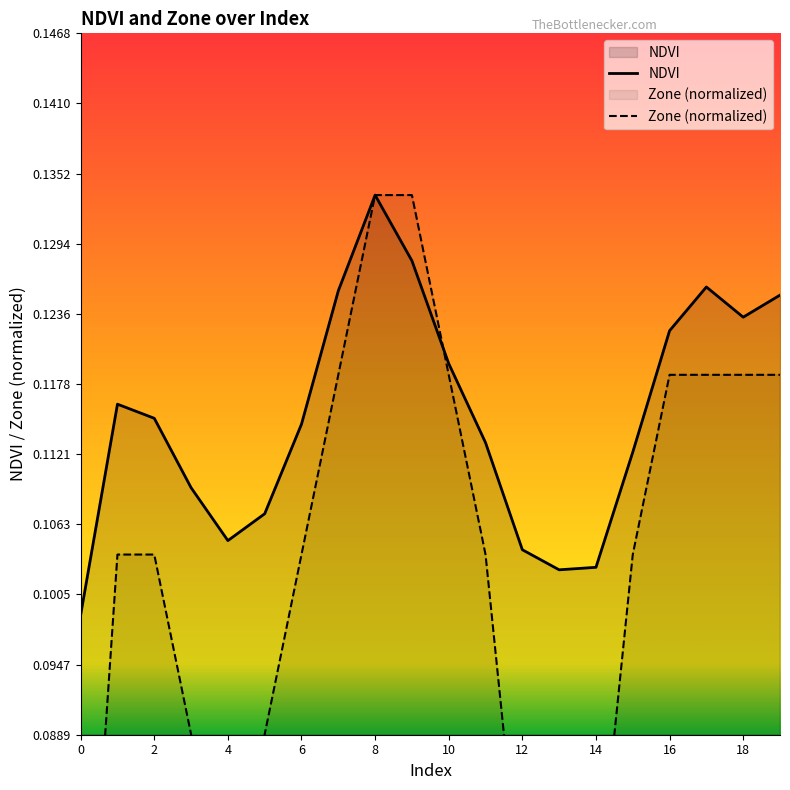

What is the minimum value for NDVI?

0.1